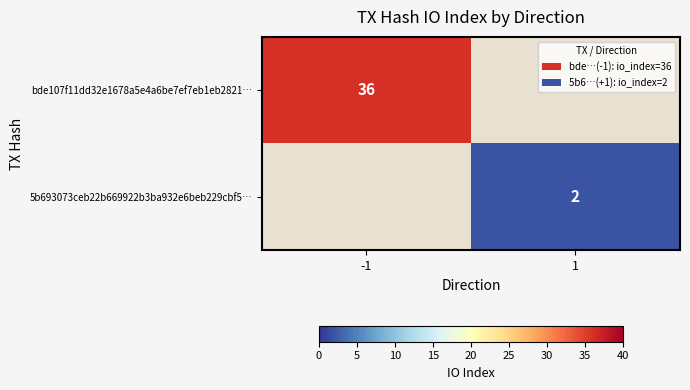

True or false: bde107f11dd32e1678a5e4a6be7ef7eb1eb2821… has a value of 36 at -1.

True